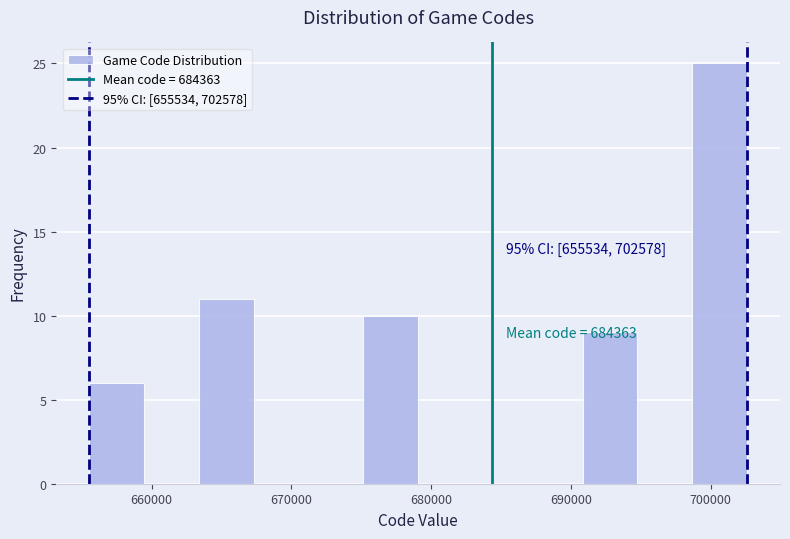

Read against the x-axis, roughly where is the centre of the tallest bar?

701000